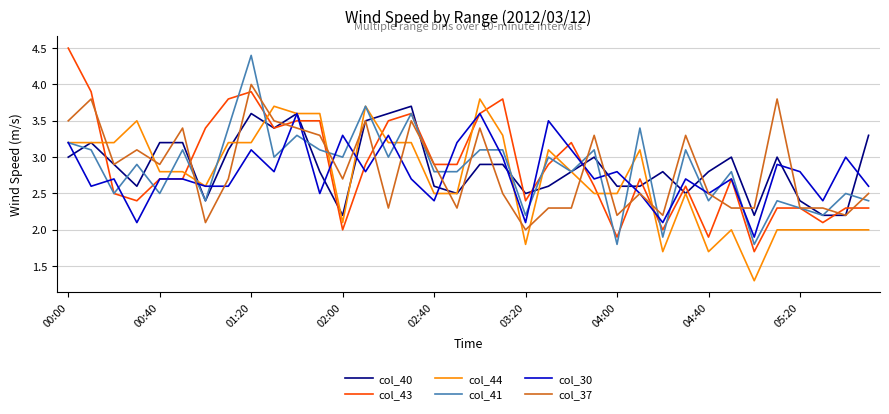

Which series has the widest spread of values?

col_43